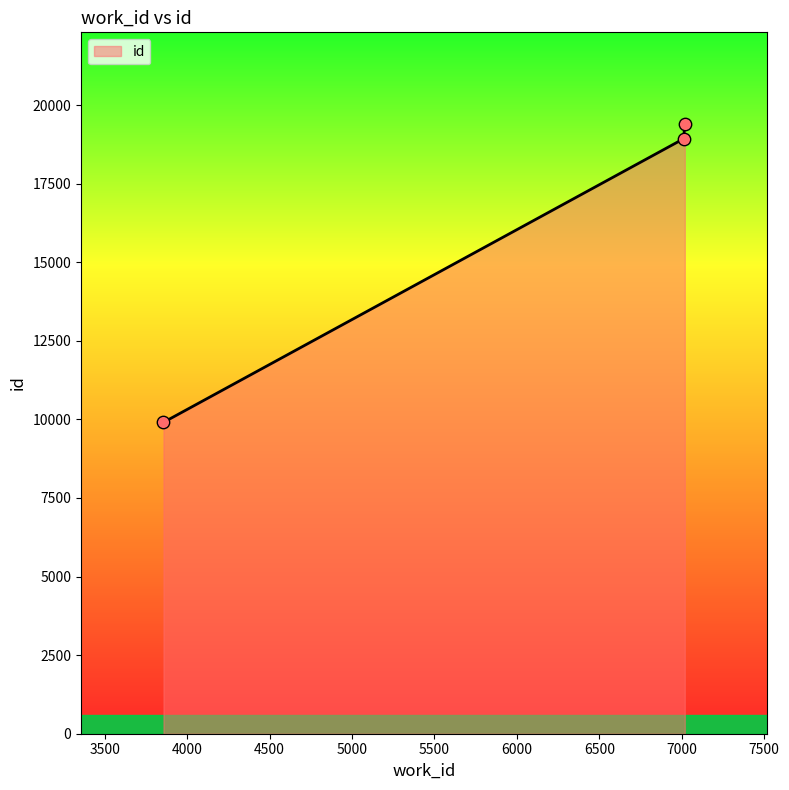

What is the smallest value displayed?

9907